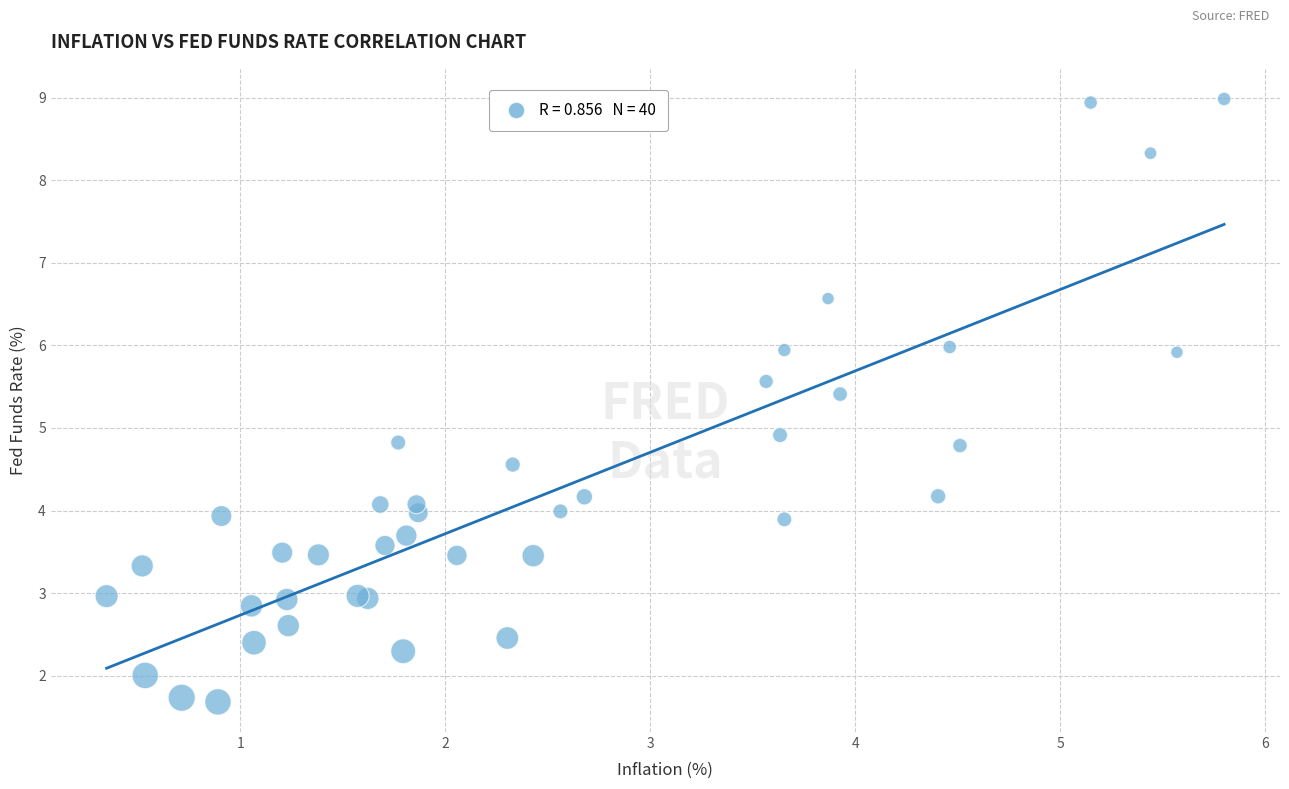

What Y value in the scatter plot is closest to 5?

4.9